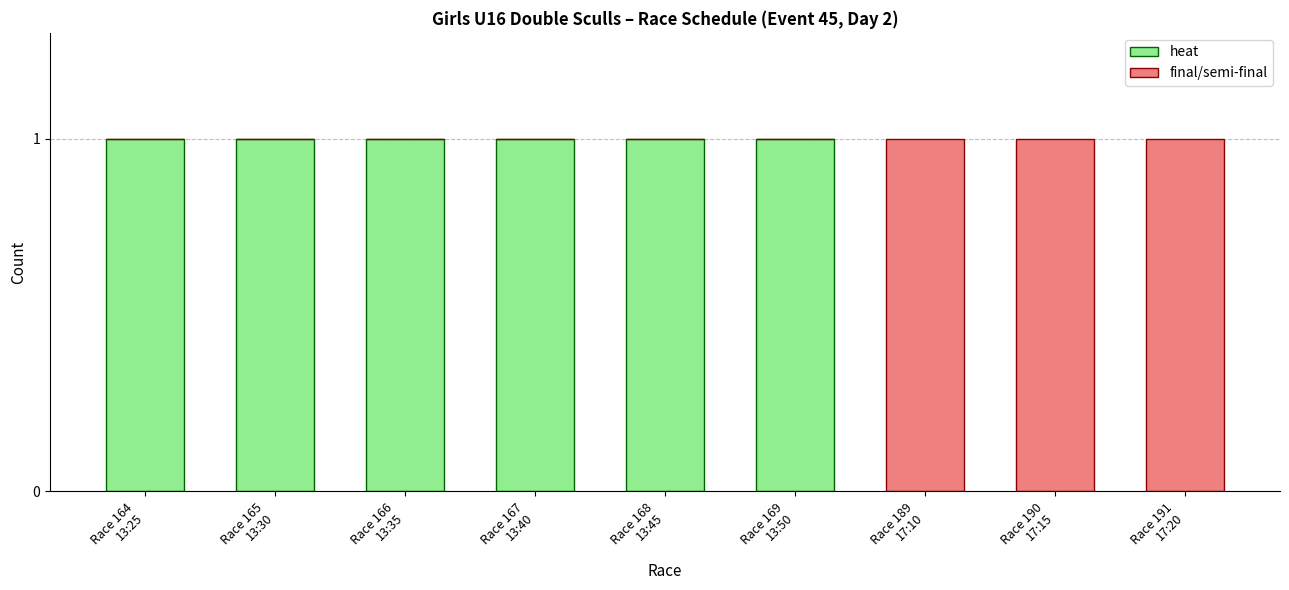

What is the sum of all heat values?

6